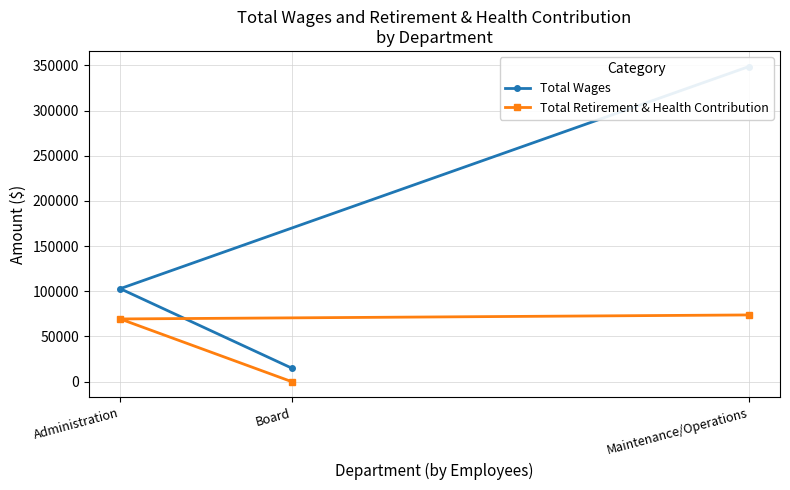

Is it true that Total Retirement & Health Contribution equals -39446 at Board?

False